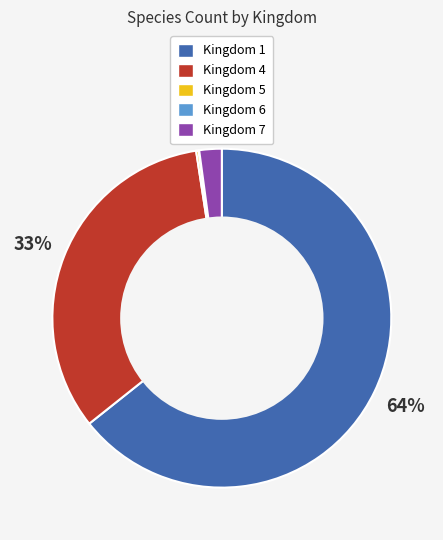

Is there a majority slice in this chart?

Yes